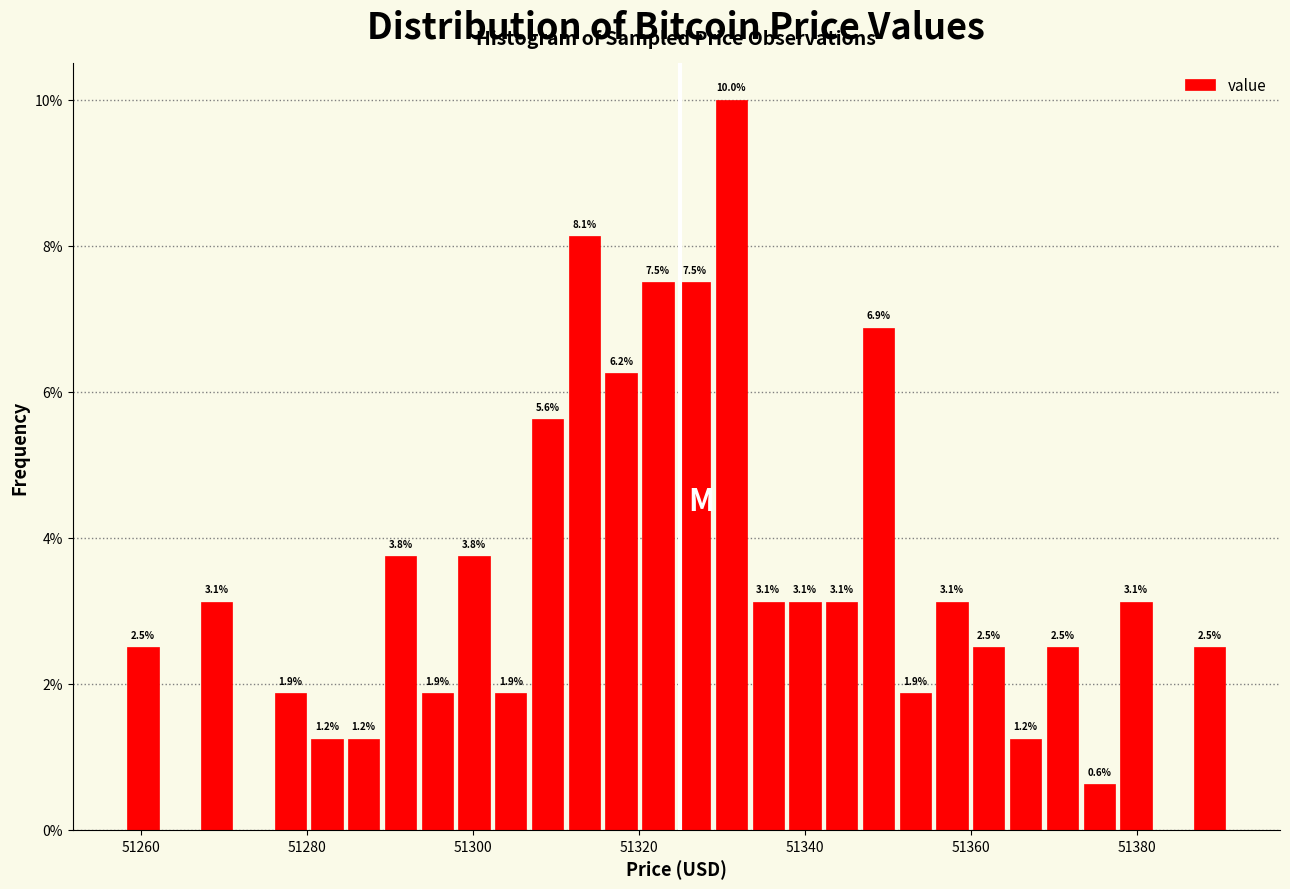

Around what value on the x-axis is the tallest bar? Give the approximate position of its centre, as read against the axis.

51332